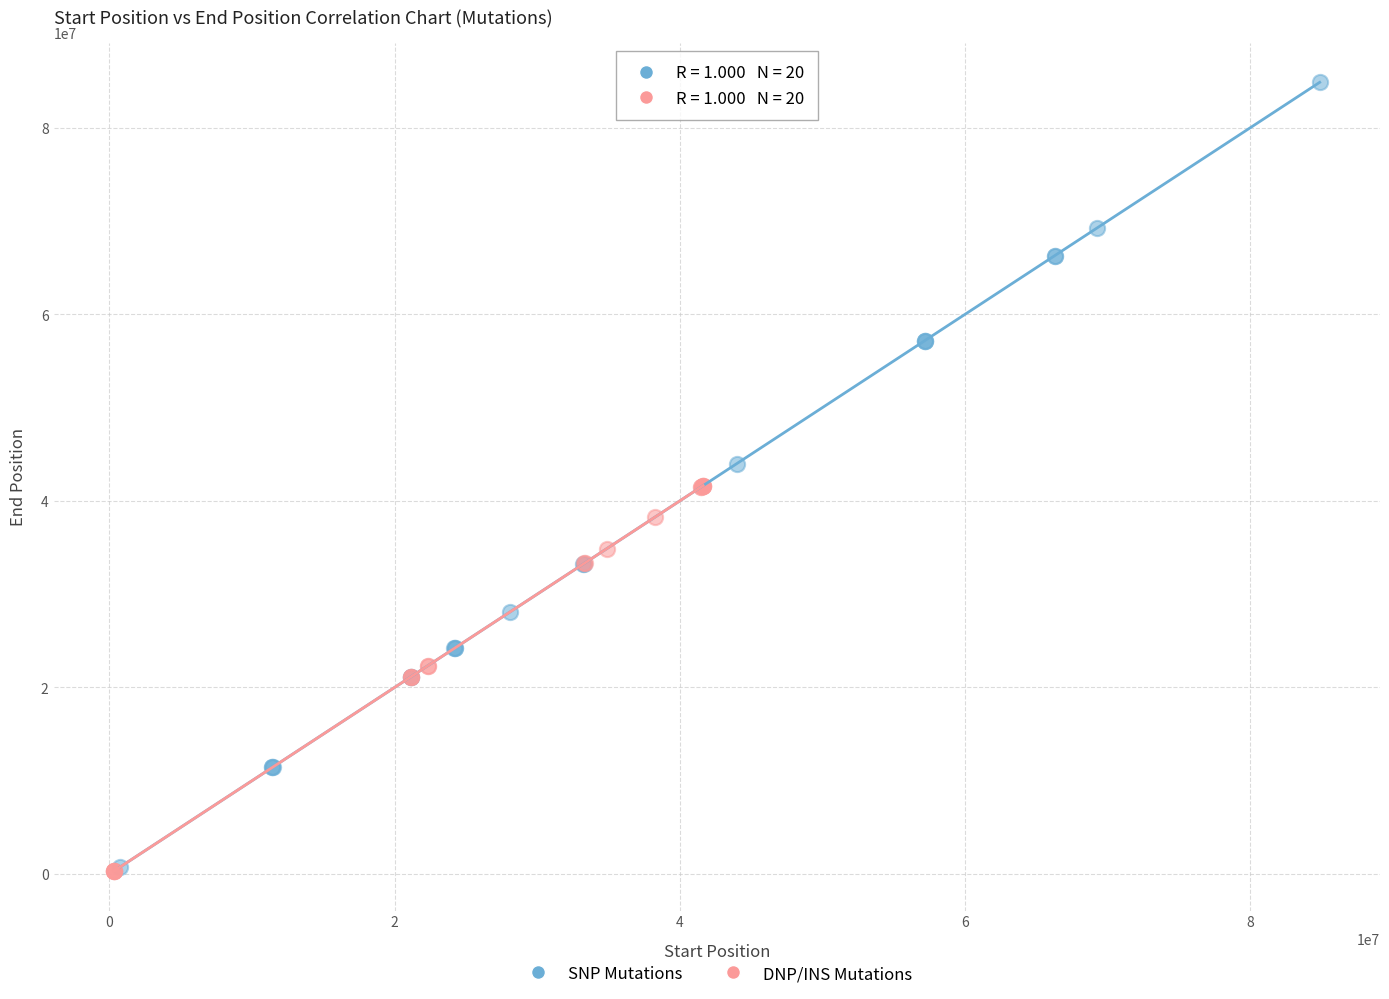

Which series contains the highest Y value?

SNP Mutations